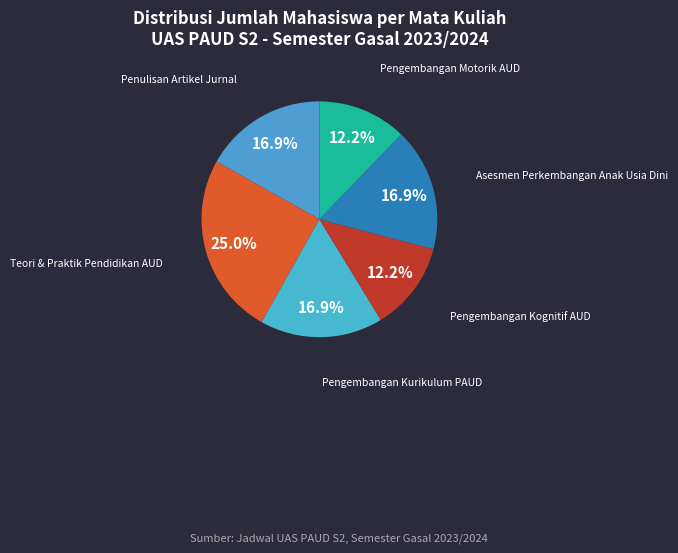

Between Pengembangan Motorik AUD and Asesmen Perkembangan Anak Usia Dini, which is larger?

Asesmen Perkembangan Anak Usia Dini